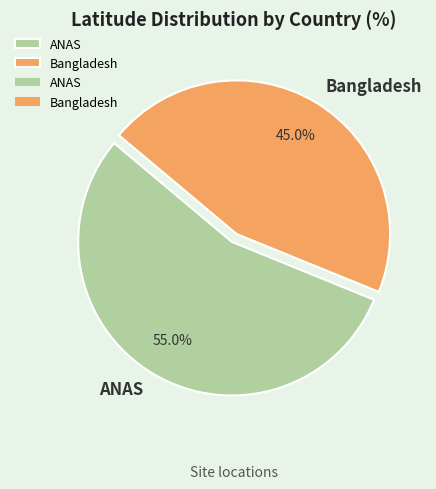

The Bangladesh slice represents 58% of the pie. True or false?

False